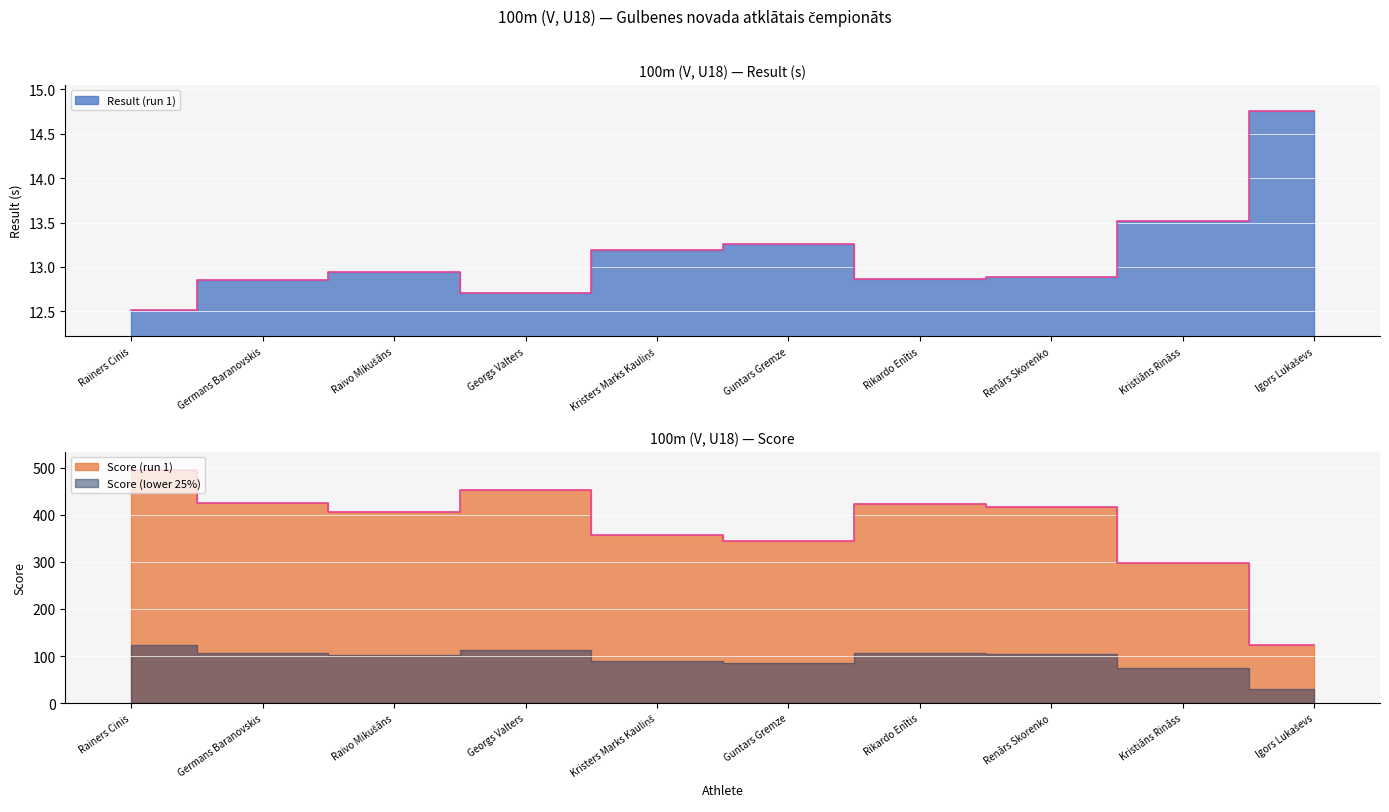

Where is the first local maximum for Score (run 1)?

Georgs Valters